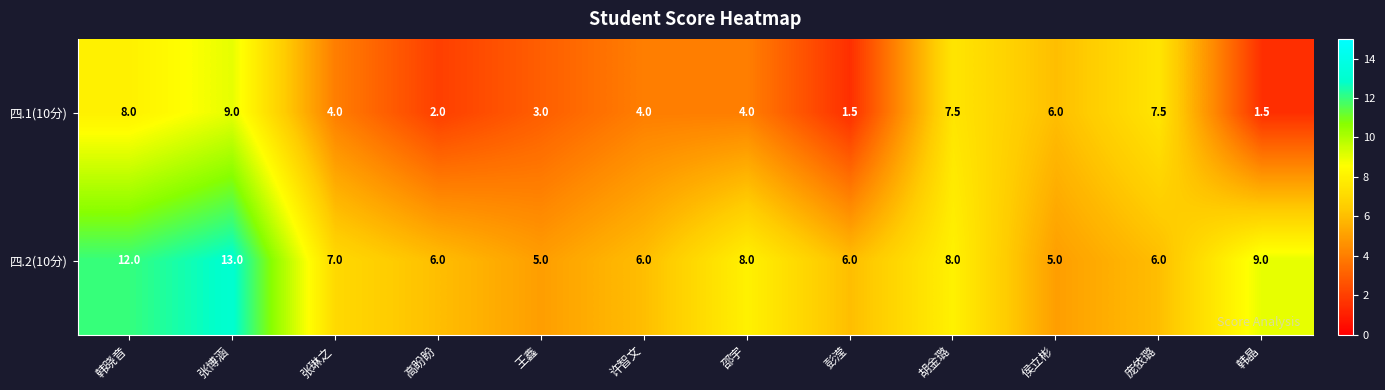

What is the difference between the second highest and minimum values in the 四.2(10分) series?

7.0